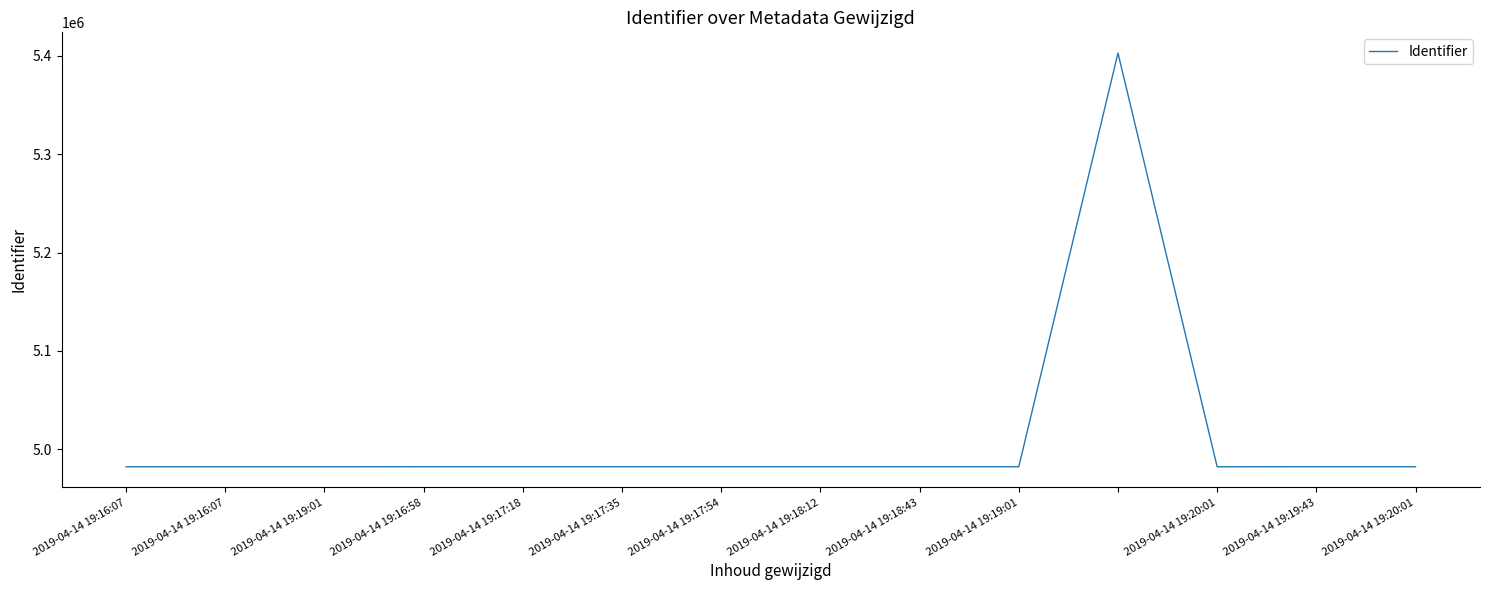

What is the greatest value displayed?

5402710